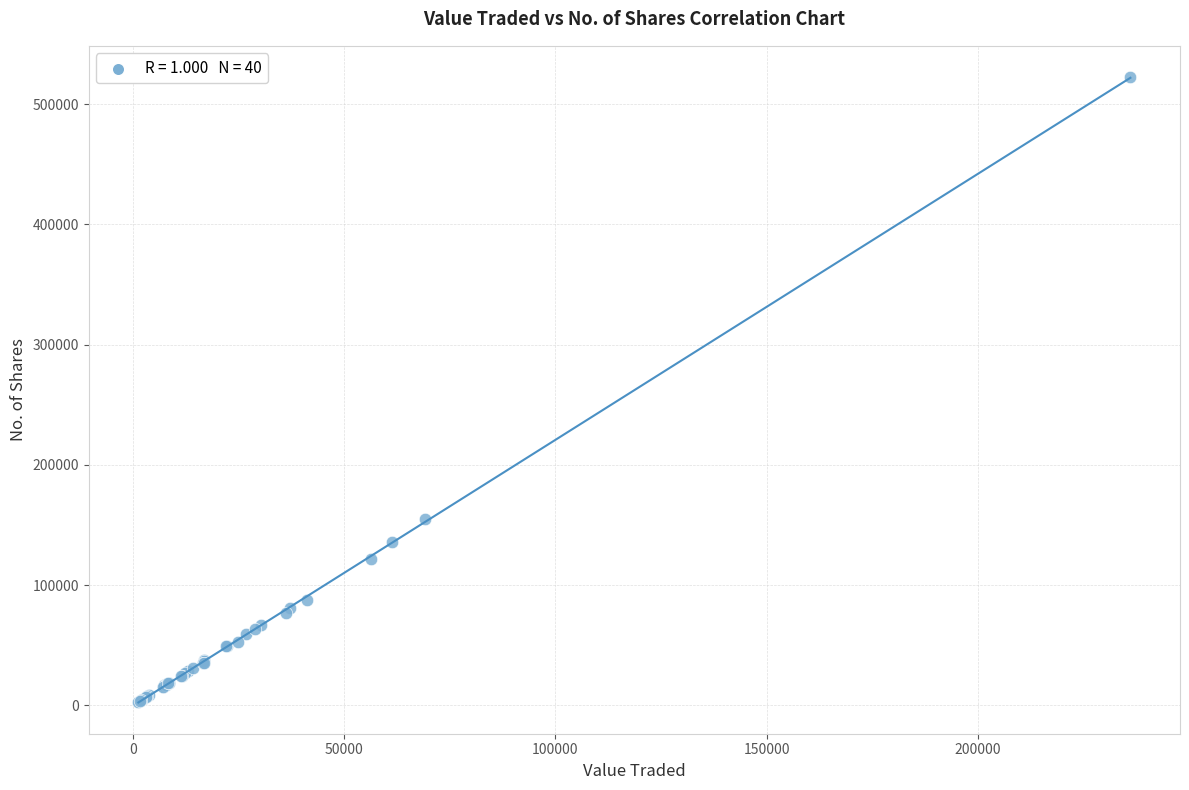

What Y value in the scatter plot is closest to 262702?

155096